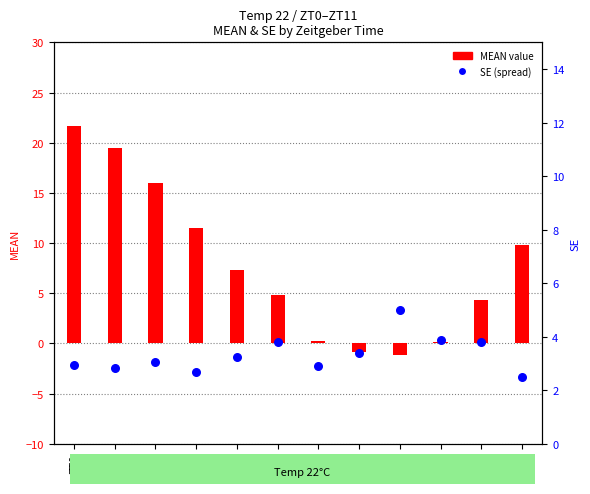

At which category is the sum across all series the highest?

ZT0